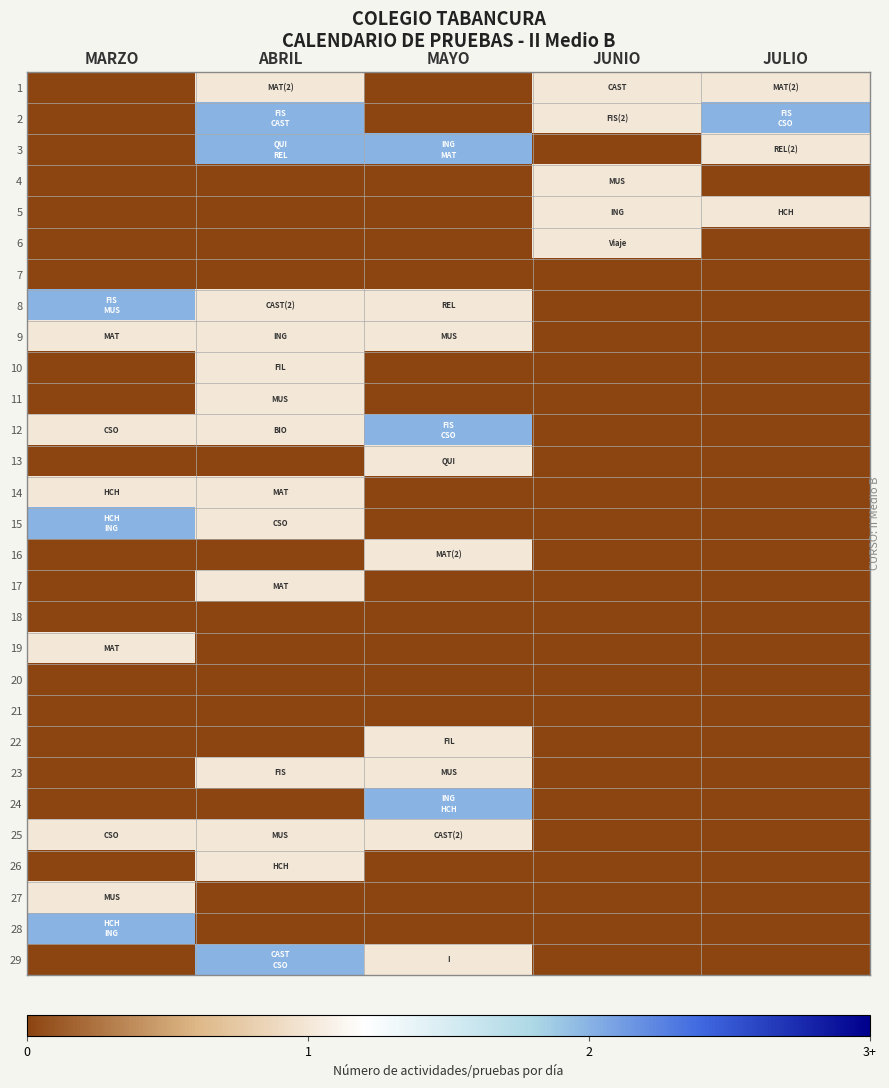

At which category is the sum across all series the highest?

ABRIL